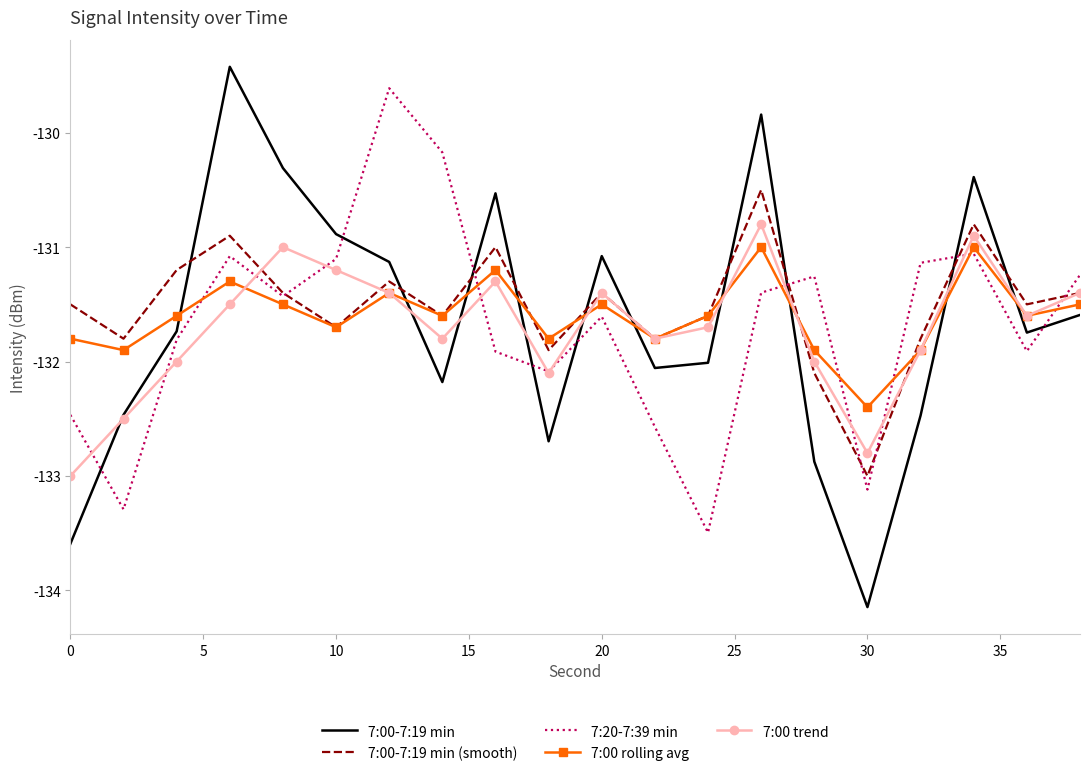

Which series has the widest spread of values?

7:00-7:19 min